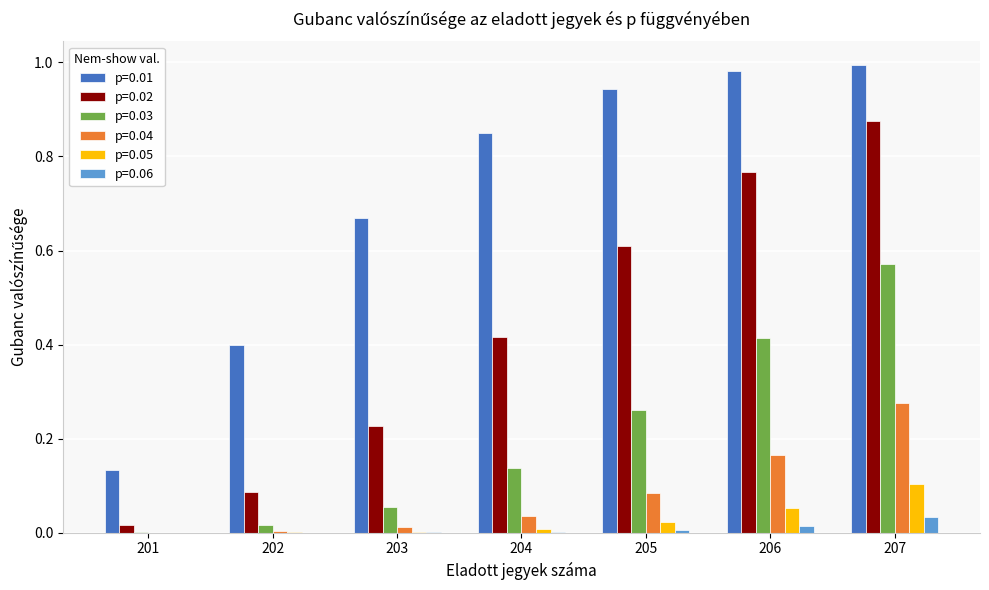

How many series are shown in this chart?

6